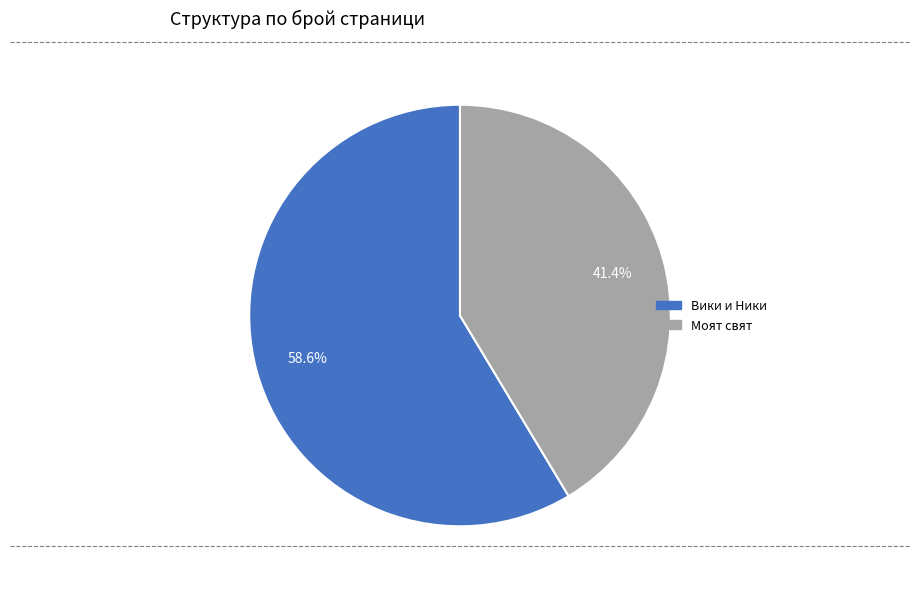

Count the number of slices in the pie.

2